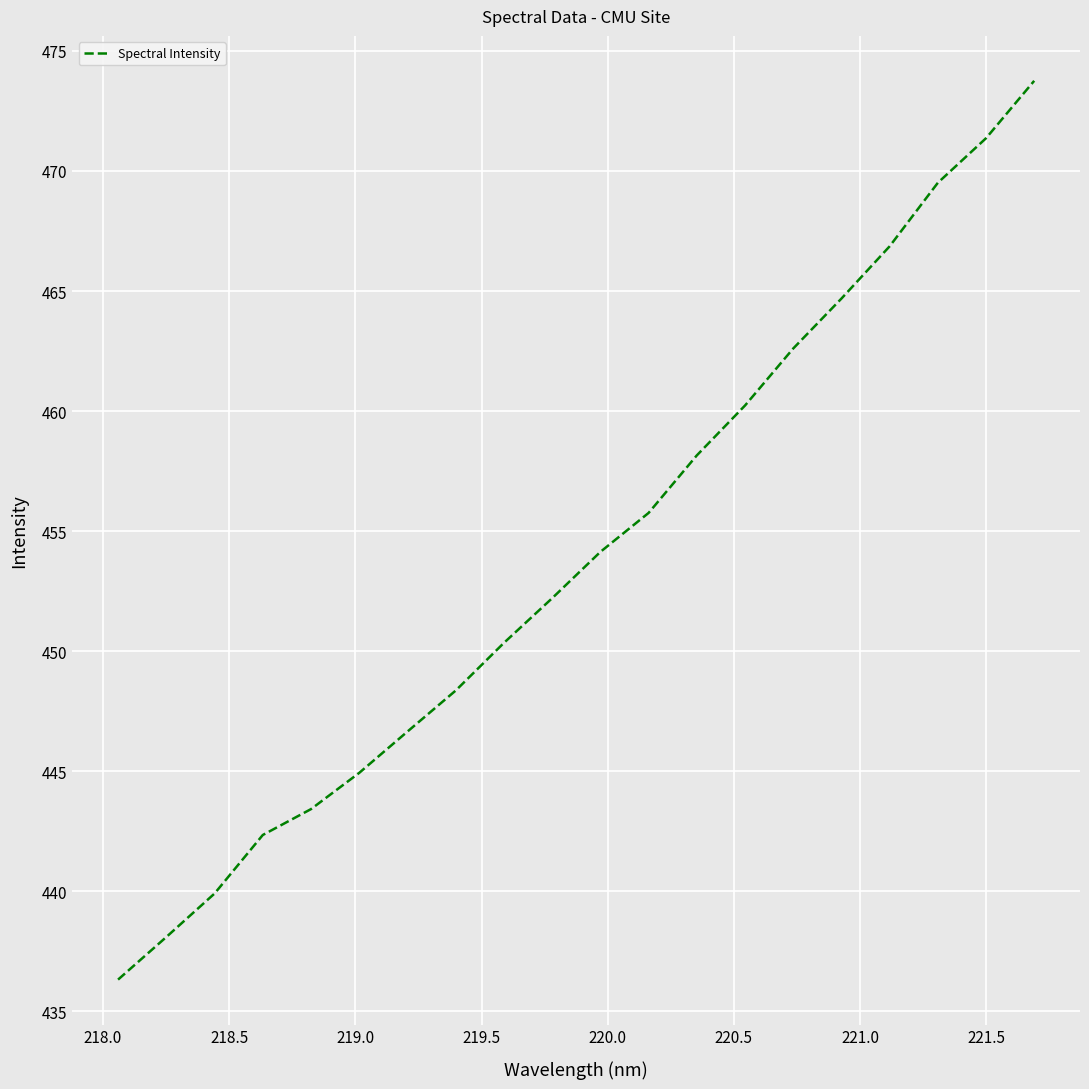

What is the difference between the maximum and minimum values?

37.4